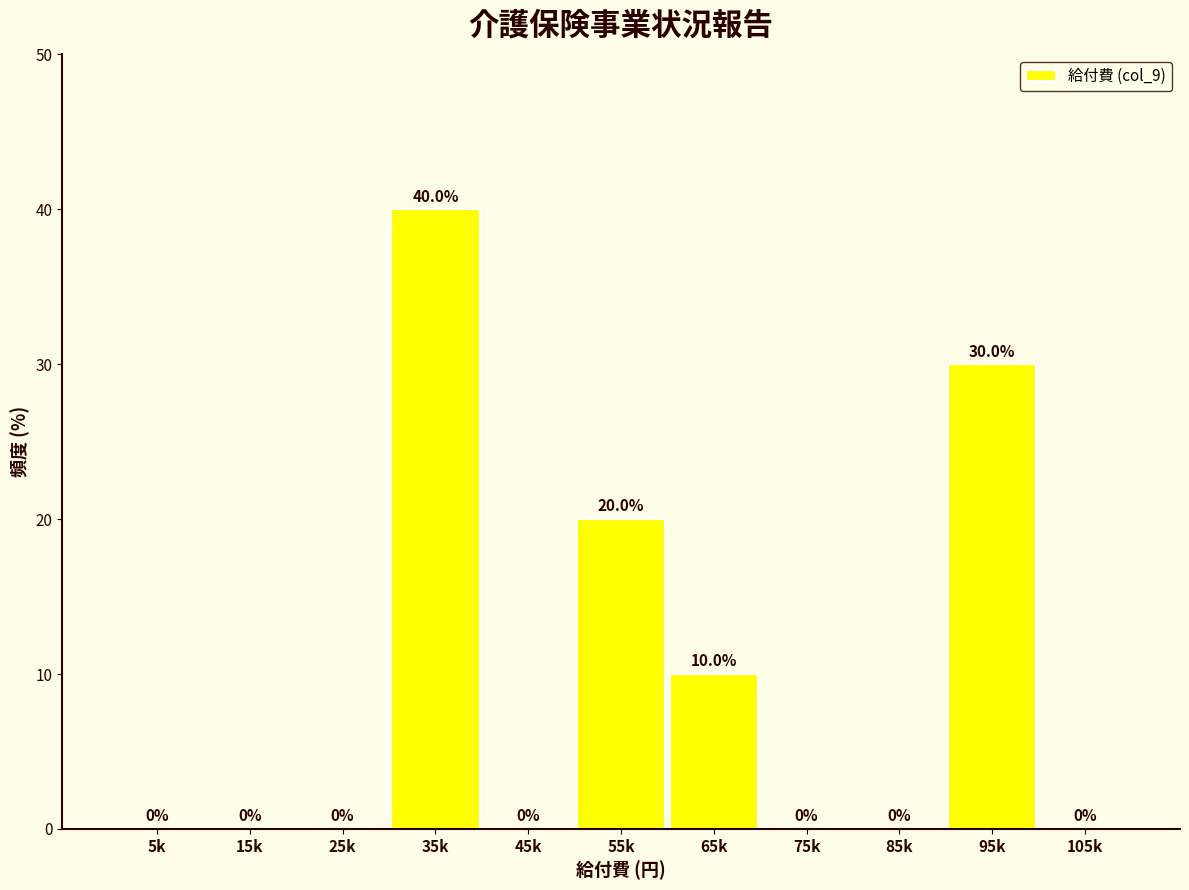

Reading right to left, list all the values displayed in this chart.

105k=0	95k=30	85k=0	75k=0	65k=10	55k=20	45k=0	35k=40	25k=0	15k=0	5k=0